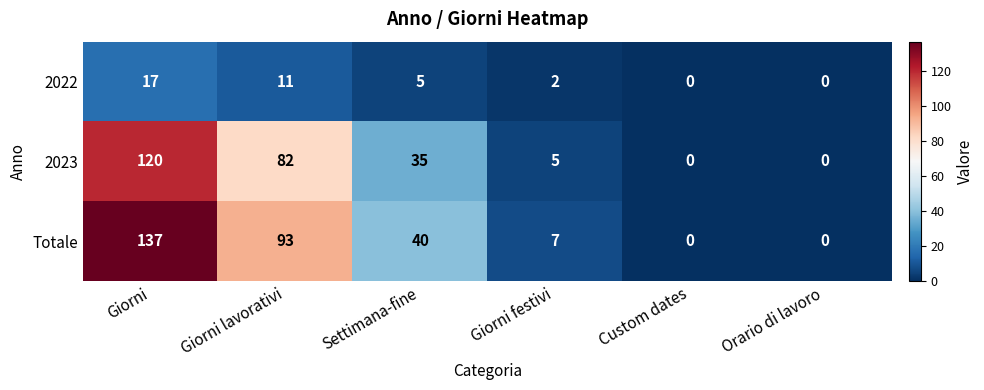

What is the approximate value of Totale at Settimana-fine, to the nearest 50?

50